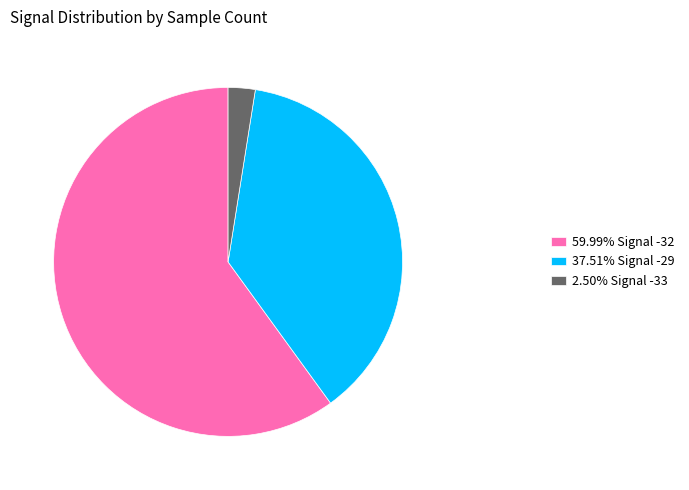

How many segments does this pie chart have?

3